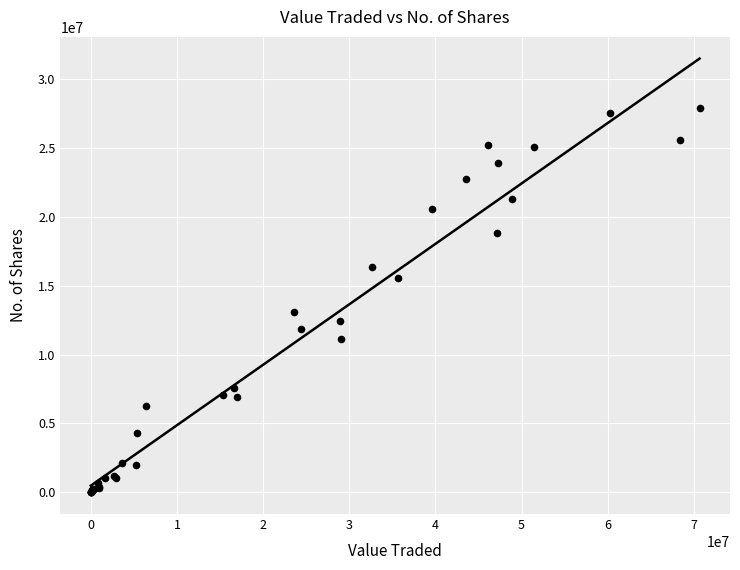

What Y value in the scatter plot is closest to 13933350?

13093749